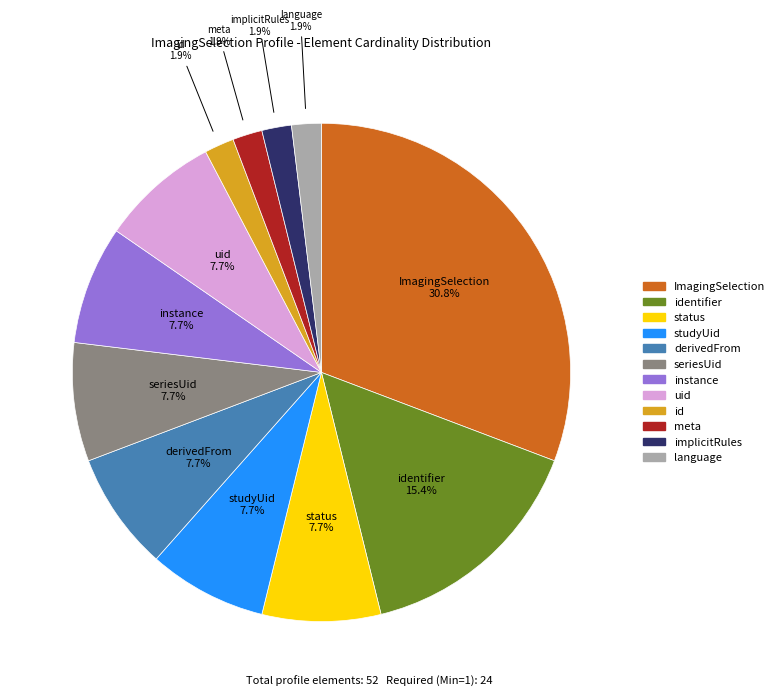

Is there a majority slice in this chart?

No